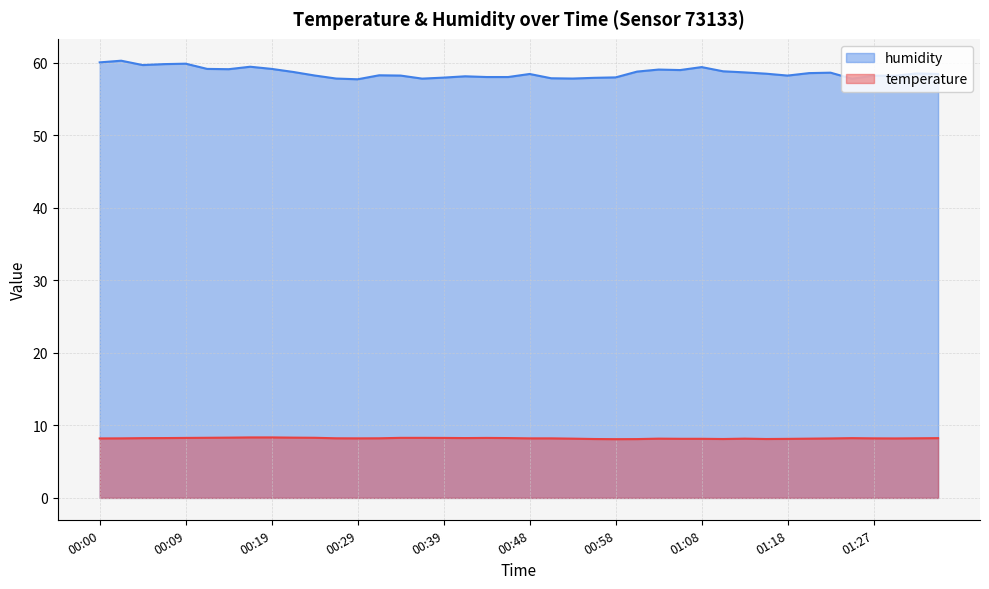

True or false: humidity has a value of 97.1 at 00:51.

False